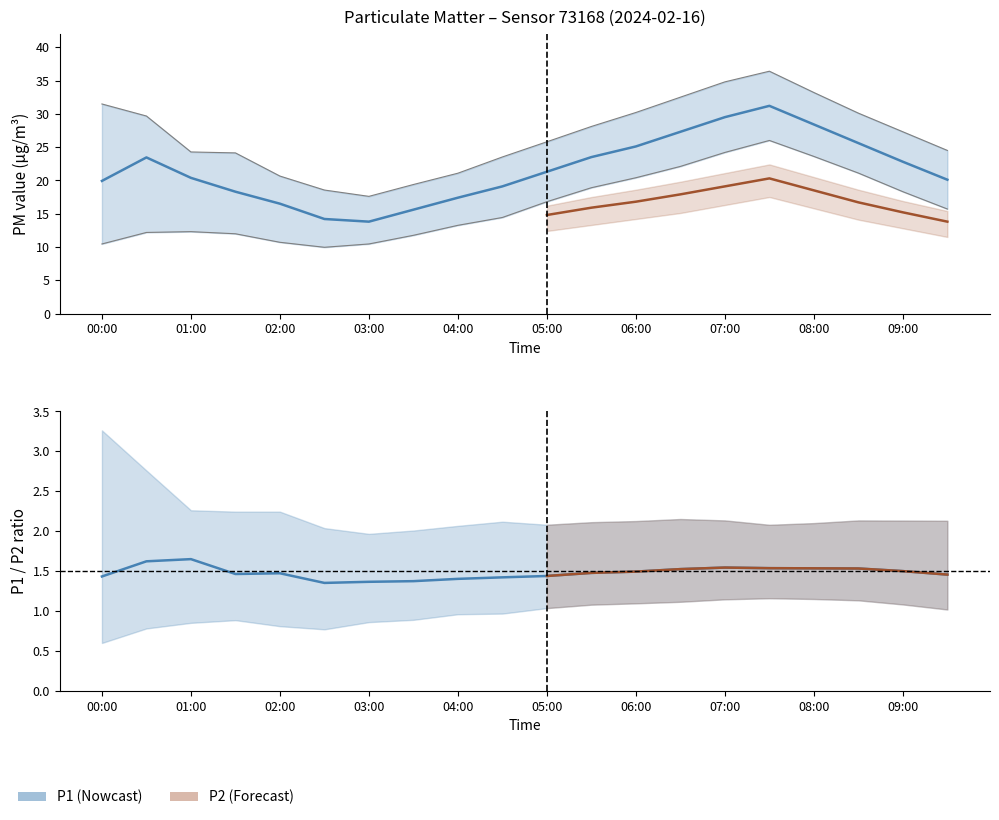

Rank the categories by P1_lower value from lowest to highest.

02:30, 00:00, 03:00, 02:00, 03:30, 01:30, 00:30, 01:00, 04:00, 04:30, 09:30, 05:00, 09:00, 05:30, 06:00, 08:30, 06:30, 08:00, 07:00, 07:30